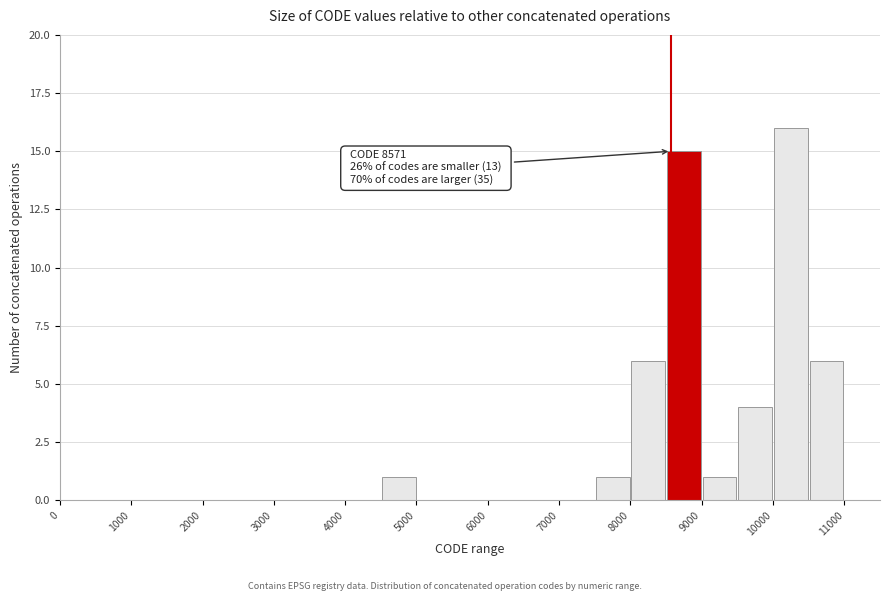

Which range on the x-axis has the tallest bar?

10000 to 10500